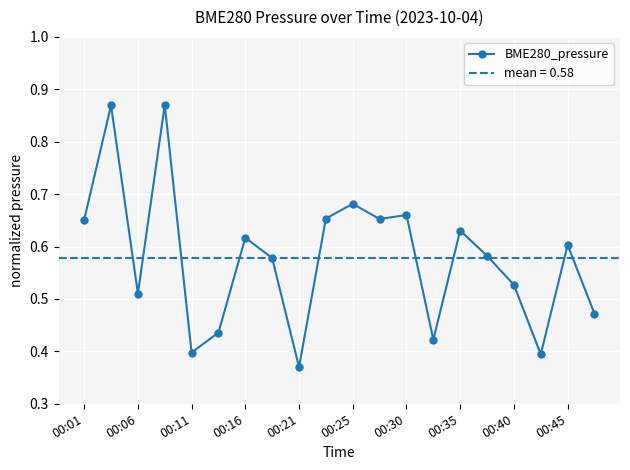

How many series are shown in this chart?

1